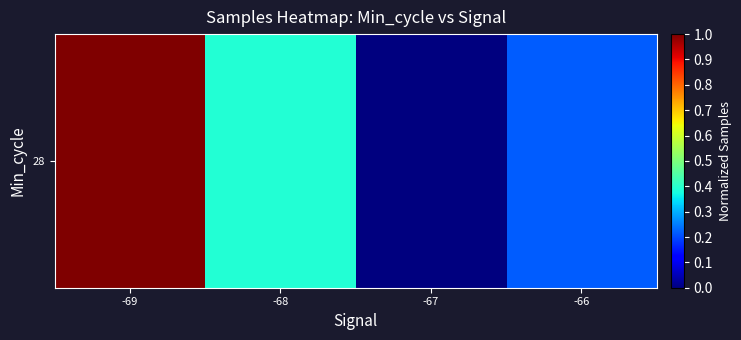

Rank the categories by value from highest to lowest.

-69, -68, -66, -67